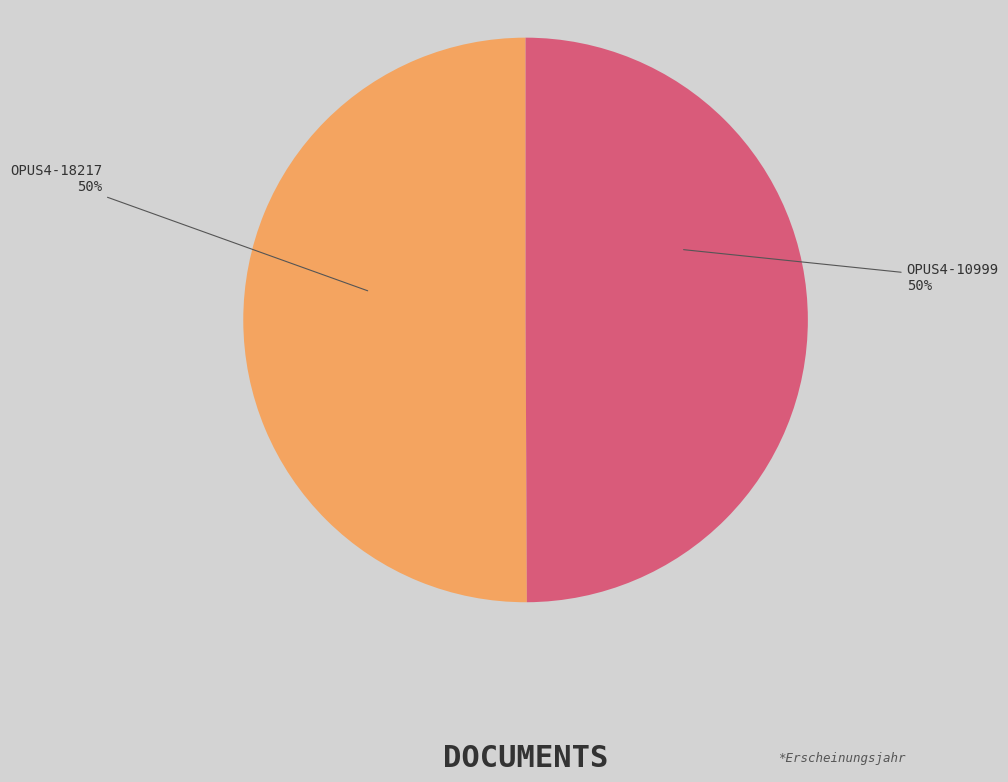

Approximately how many times larger is the value at OPUS4-18217 compared to OPUS4-10999?

1.0